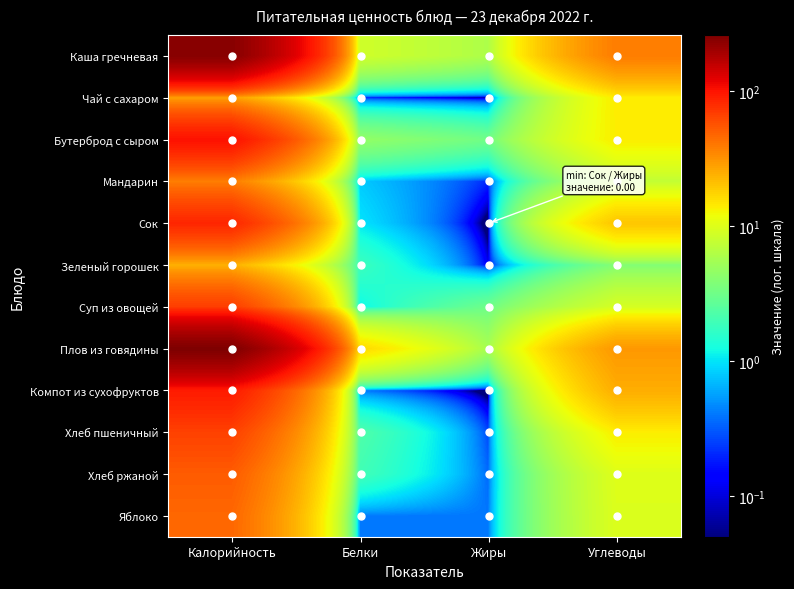

Which has a higher value, Углеводы or Белки?

Углеводы